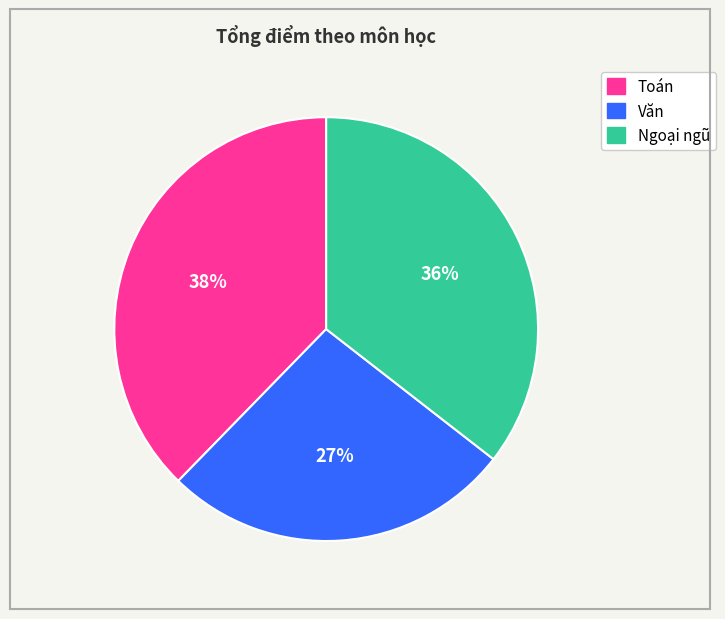

To the nearest percent, what is the average slice percentage?

33%